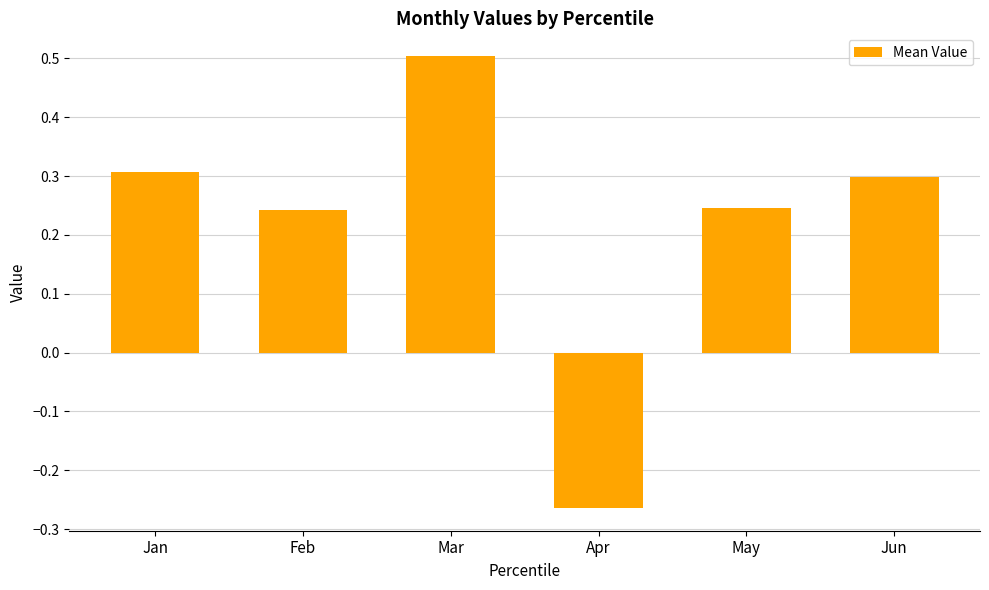

What is the value of the 3rd bar from the left?

0.5